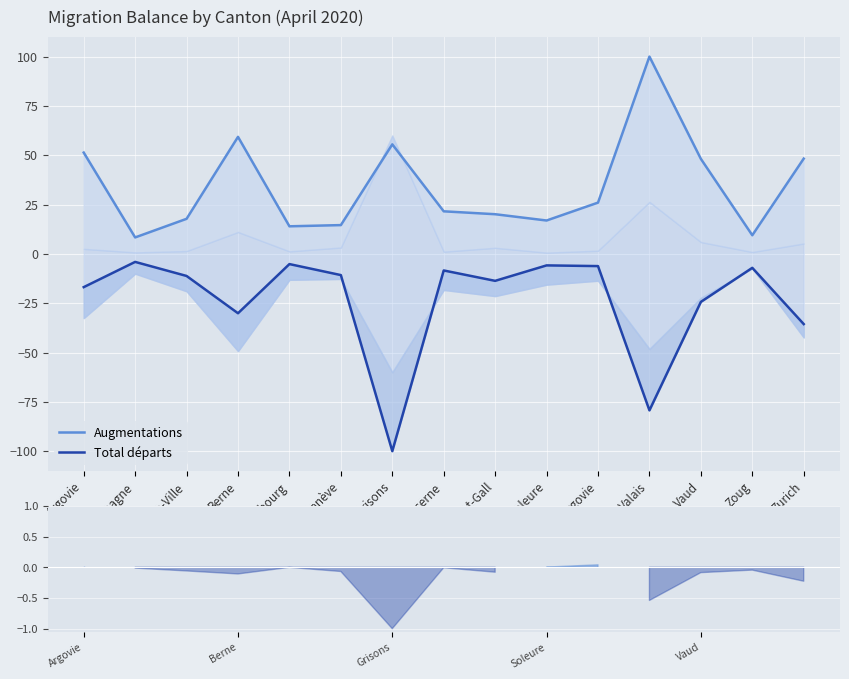

Is it true that Augmentations equals 82.6 at Argovie?

False